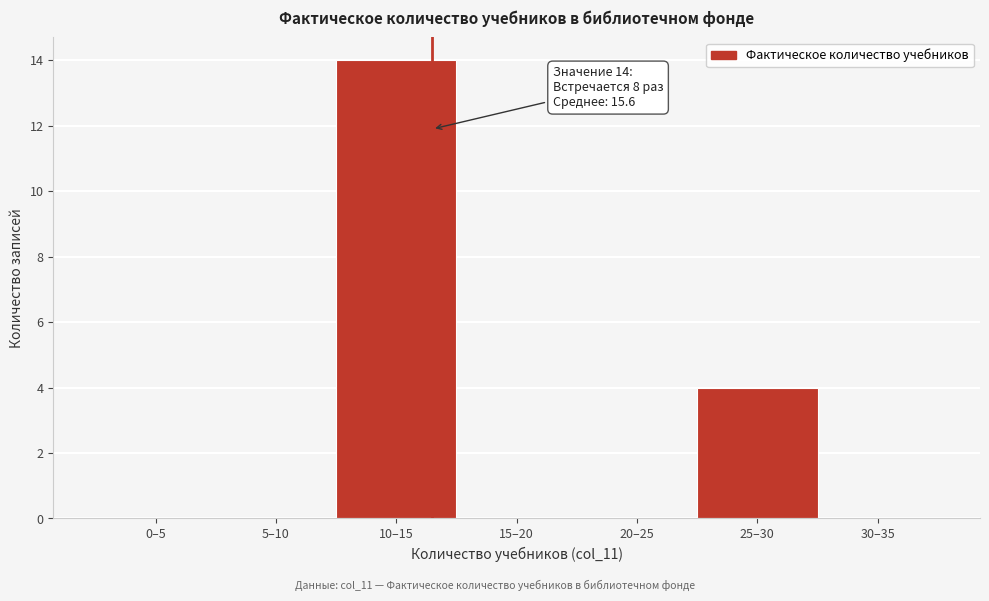

Reading right to left, transcribe all the data shown in this chart.

30–35=0	25–30=4	20–25=0	15–20=0	10–15=14	5–10=0	0–5=0